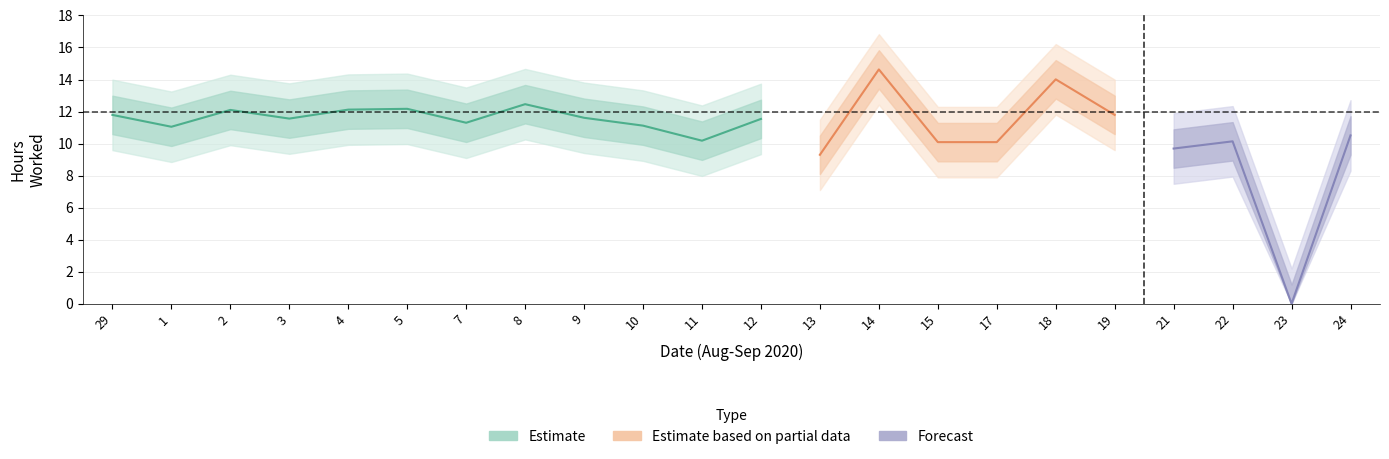

Which has a higher value, 1 or 15?

1